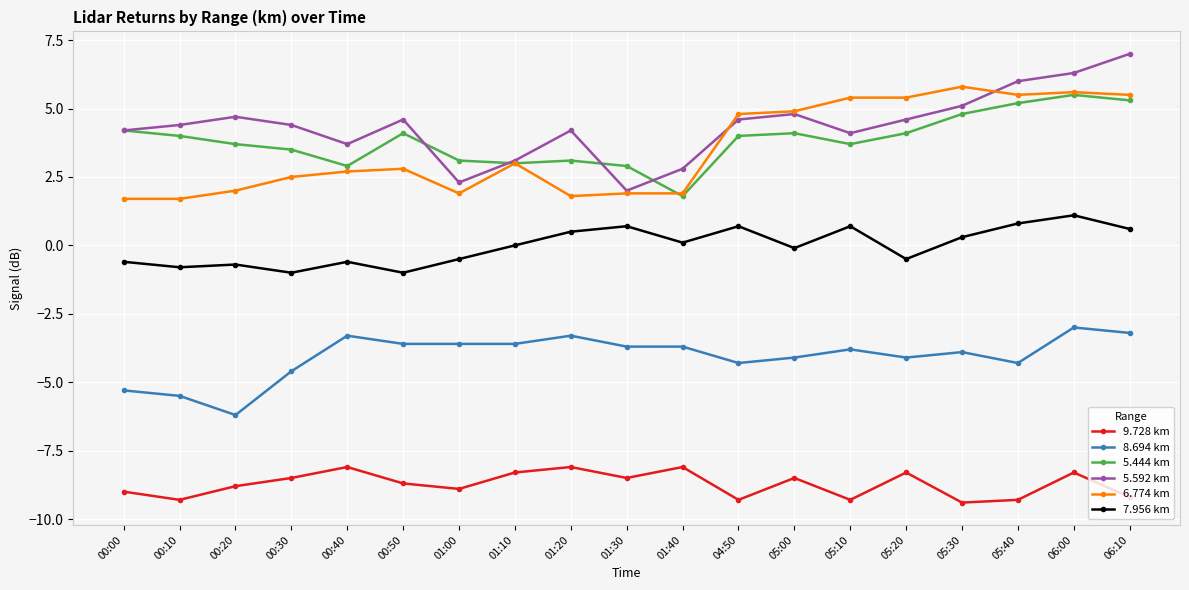

What is the lowest value of the 7.956 km series?

-1.0